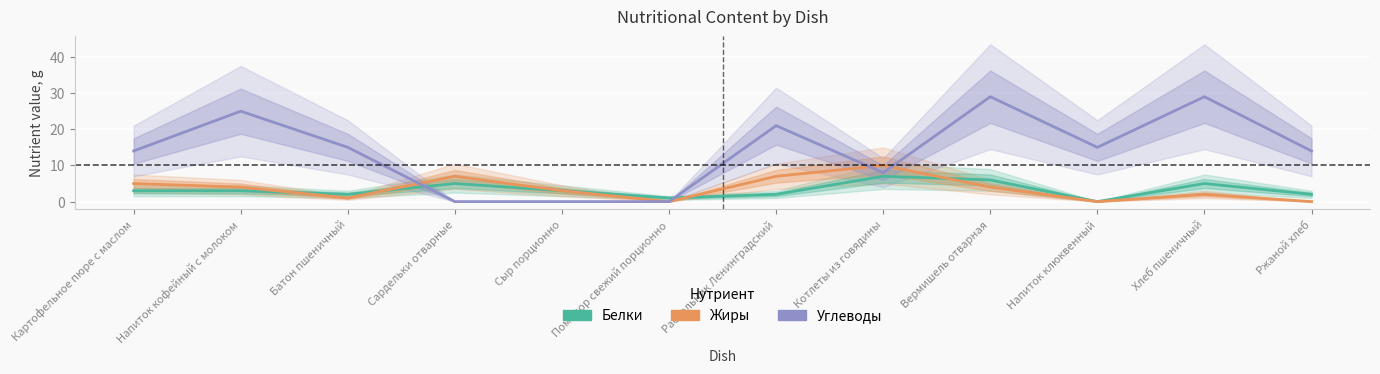

The Жиры series shows 10 at Рассольник Ленинградский. True or false?

False